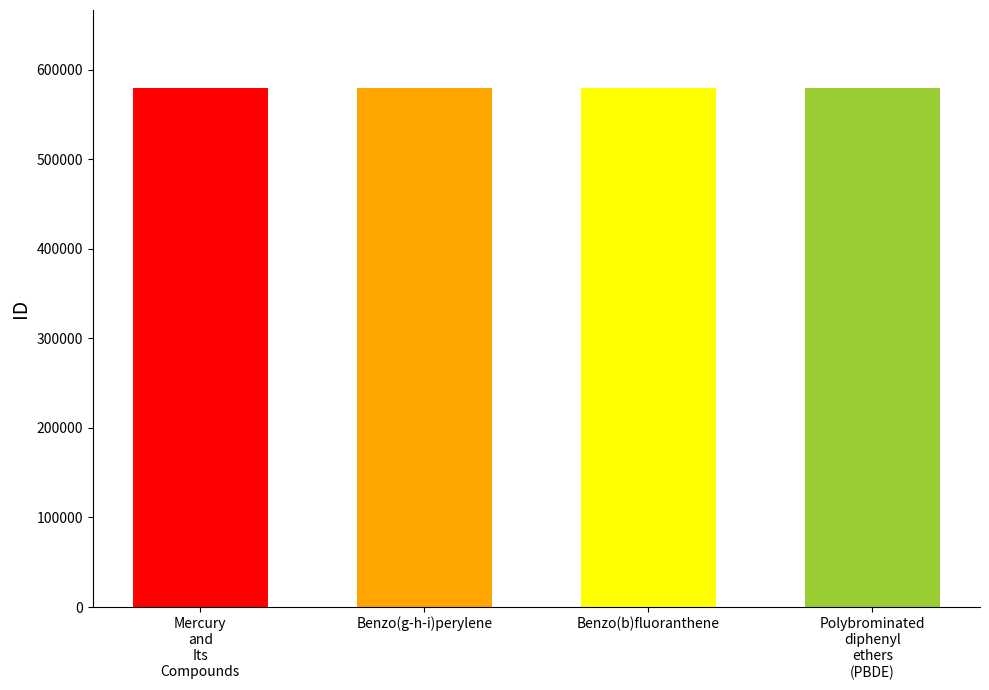

What is the sum of all values?

2319762